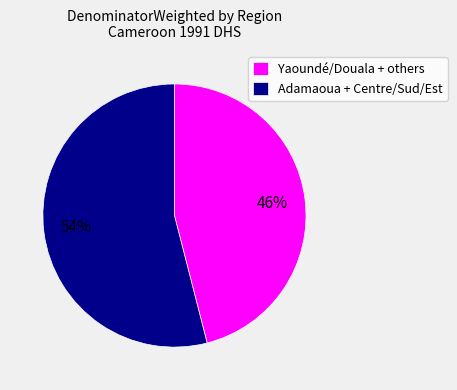

How many slices are in this pie chart?

2